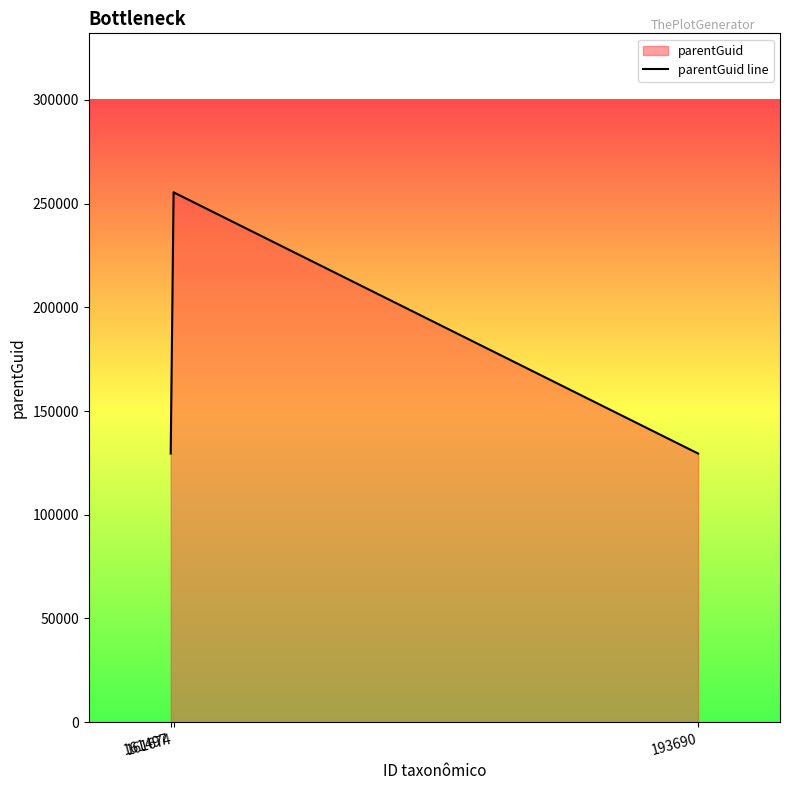

Which label corresponds to the largest value in the chart?

161674